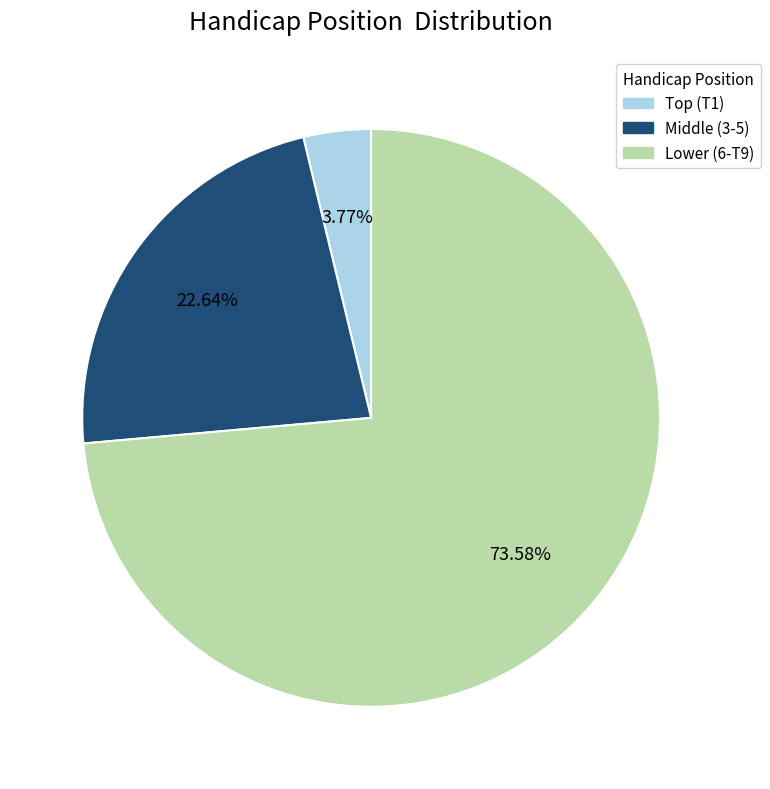

Do Middle (3-5) and Lower (6-T9) together represent more than half of the pie?

Yes